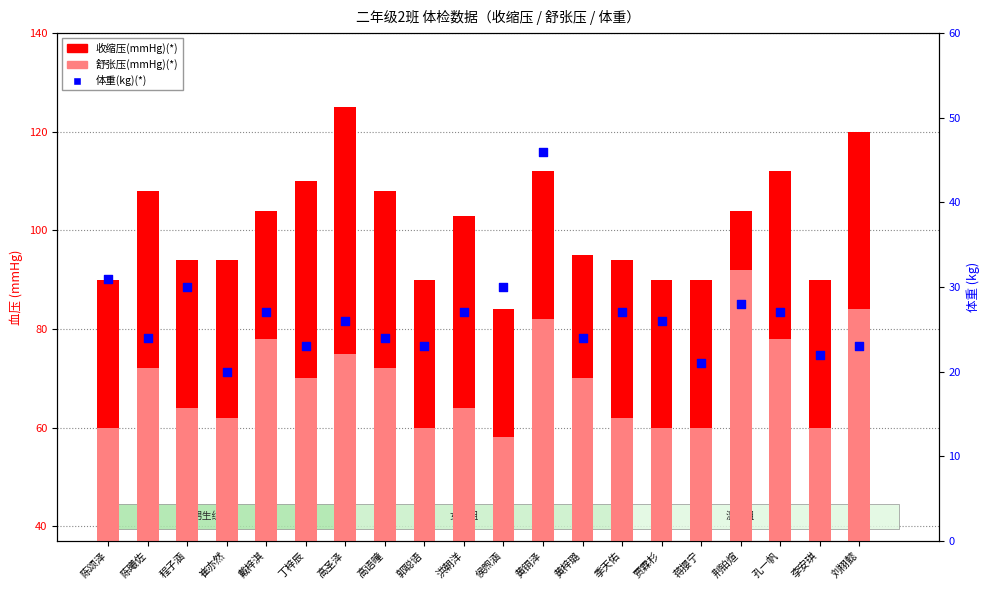

Which series has the widest spread of Y values?

收缩压(mmHg)(*)